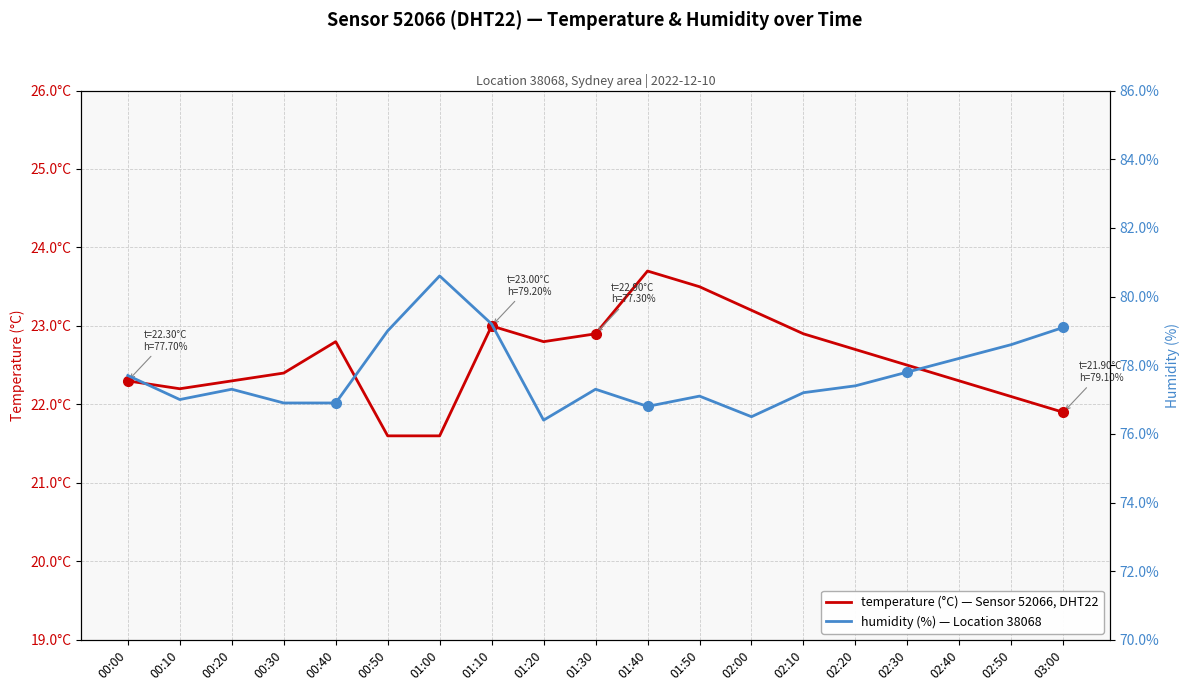

True or false: humidity (%) has more than 2 points higher than both neighbors.

True